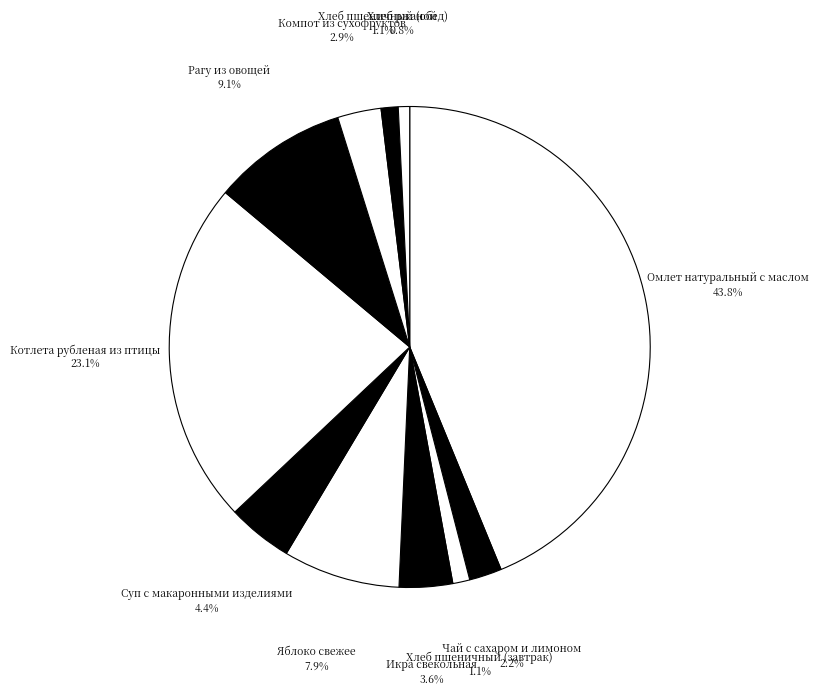

How many segments does this pie chart have?

11